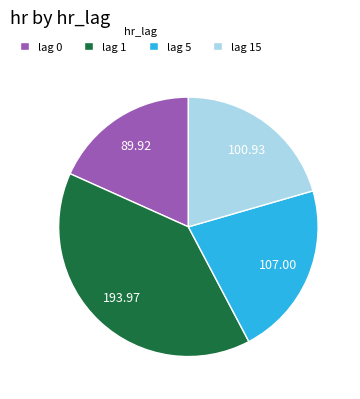

Rank the categories by value from highest to lowest.

lag 1, lag 5, lag 15, lag 0